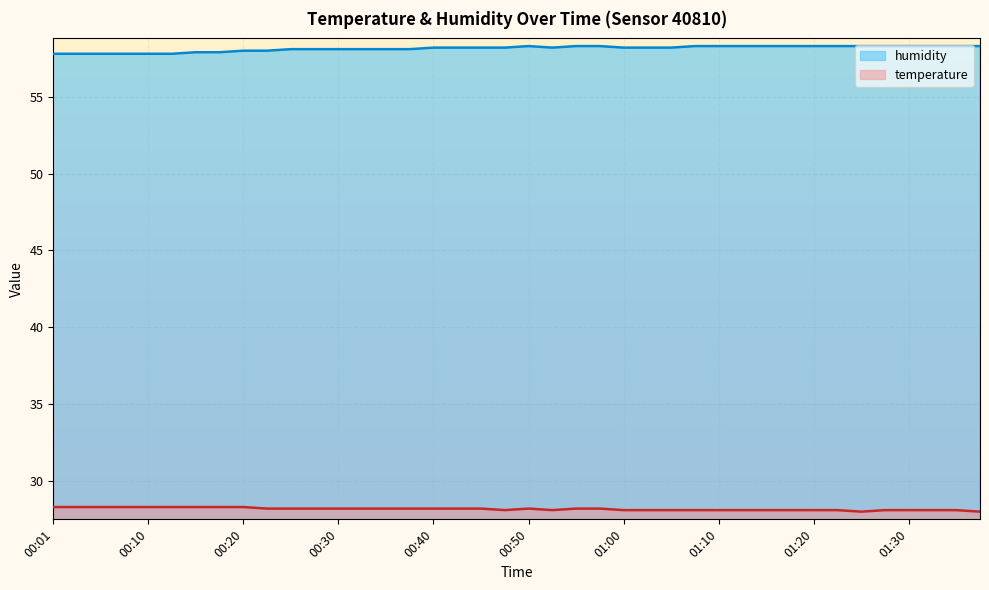

What position from the right is 01:33?

3